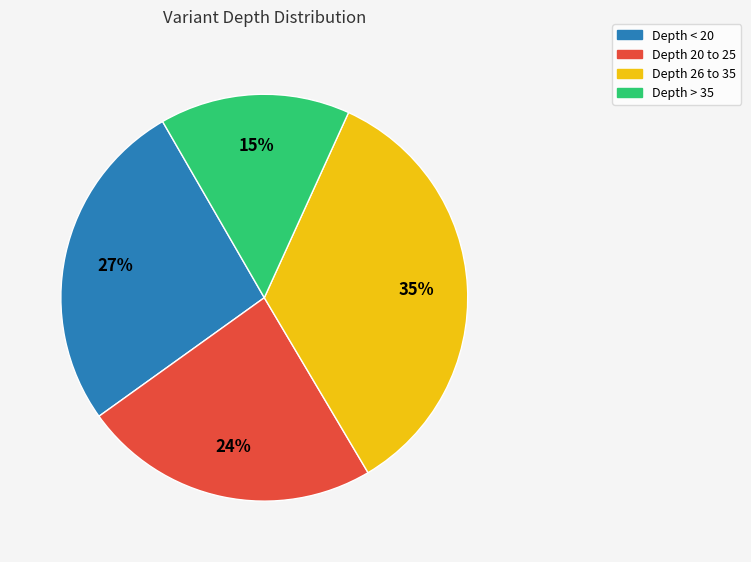

Is the sum of Depth > 35 and Depth < 20 greater than half?

No